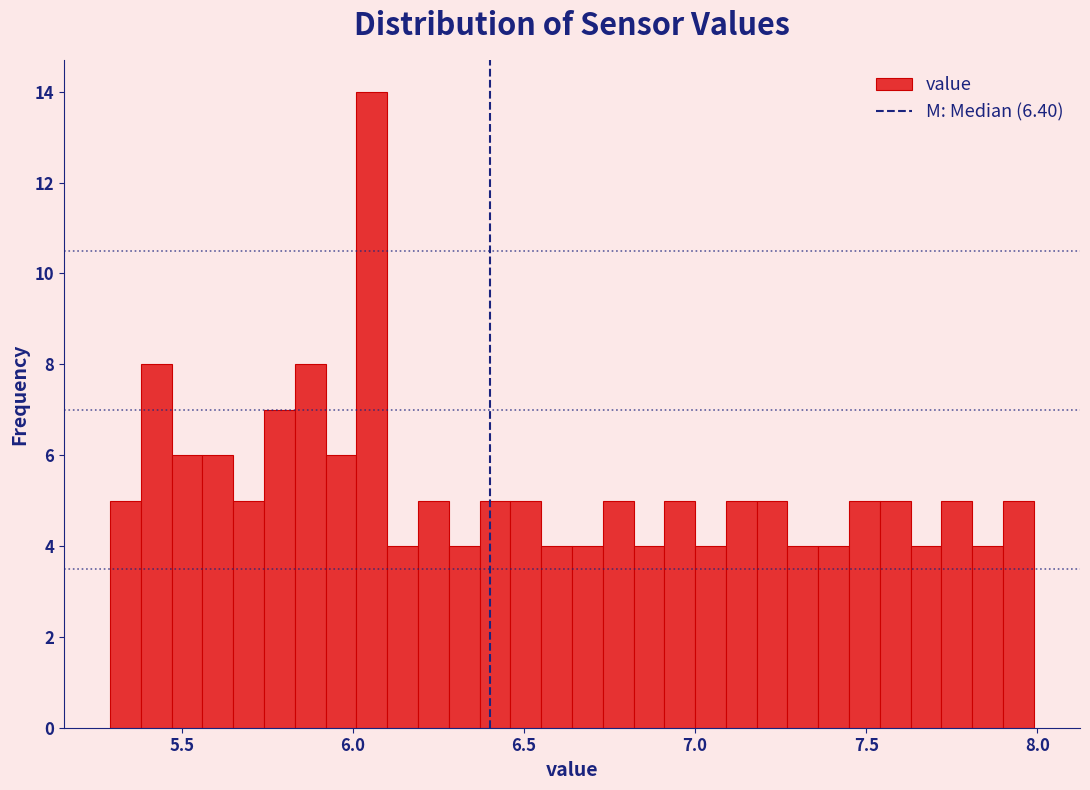

Read against the x-axis, roughly where is the centre of the tallest bar?

6.05